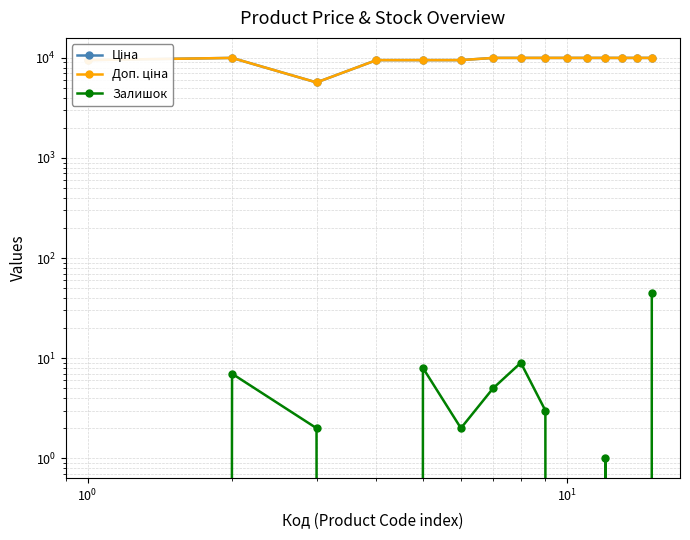

At how many categories does at least one series exceed 404?

15